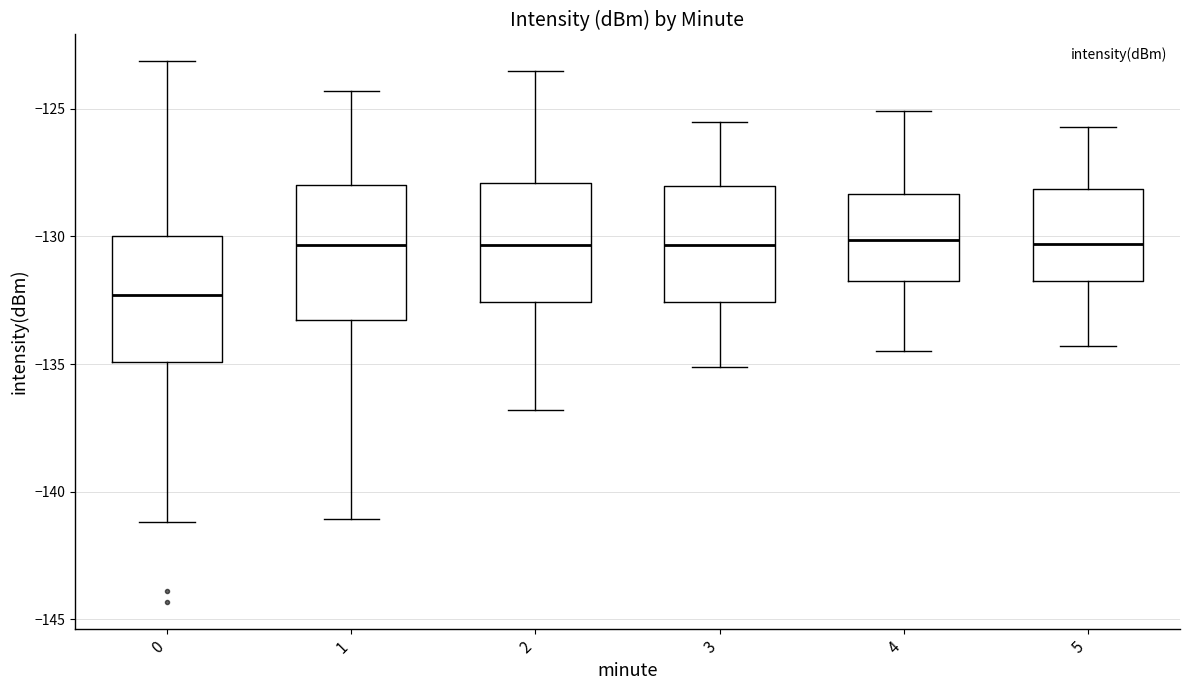

Which box's median line is the lowest?

0